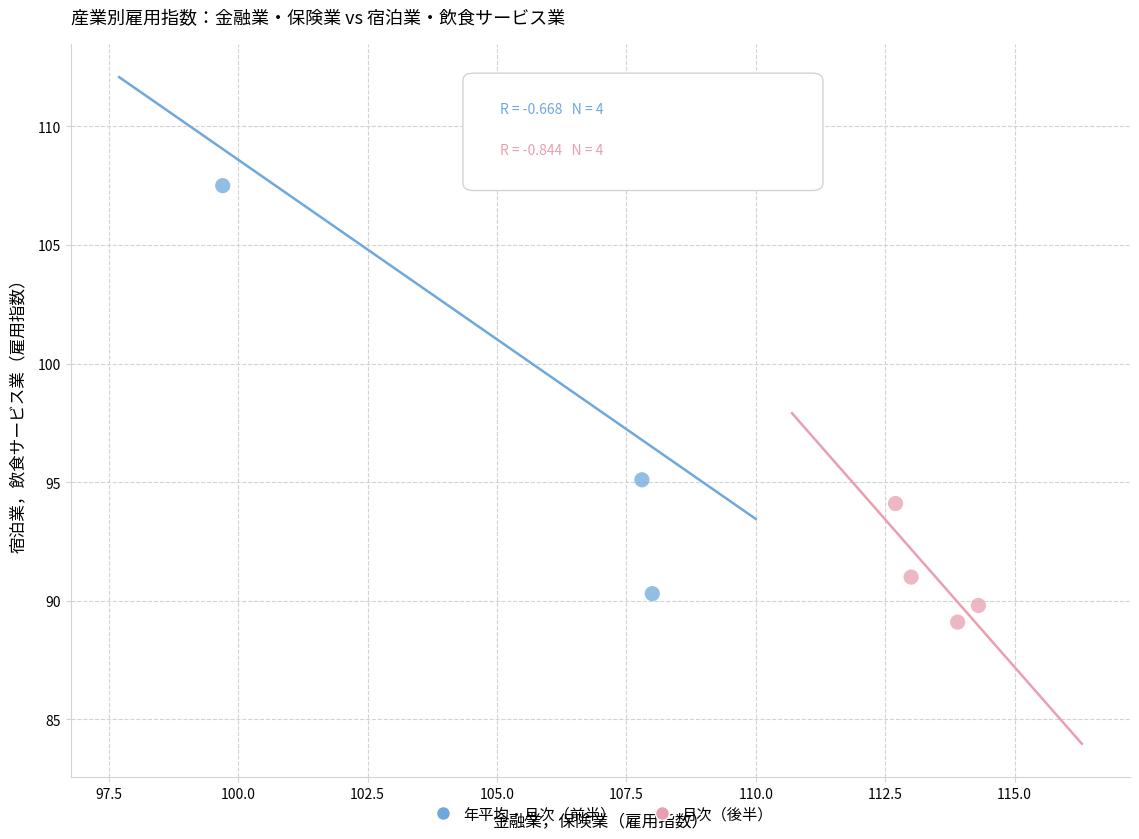

Which series contains the highest Y value?

年平均・月次（前半）